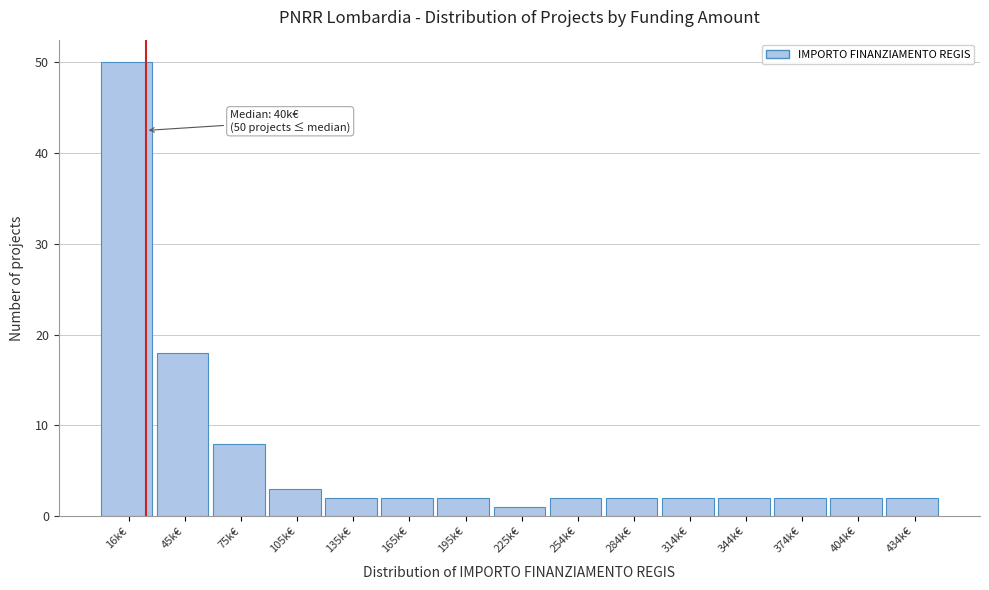

Reading left to right, transcribe all the data shown in this chart.

50	18	8	3	2	2	2	1	2	2	2	2	2	2	2